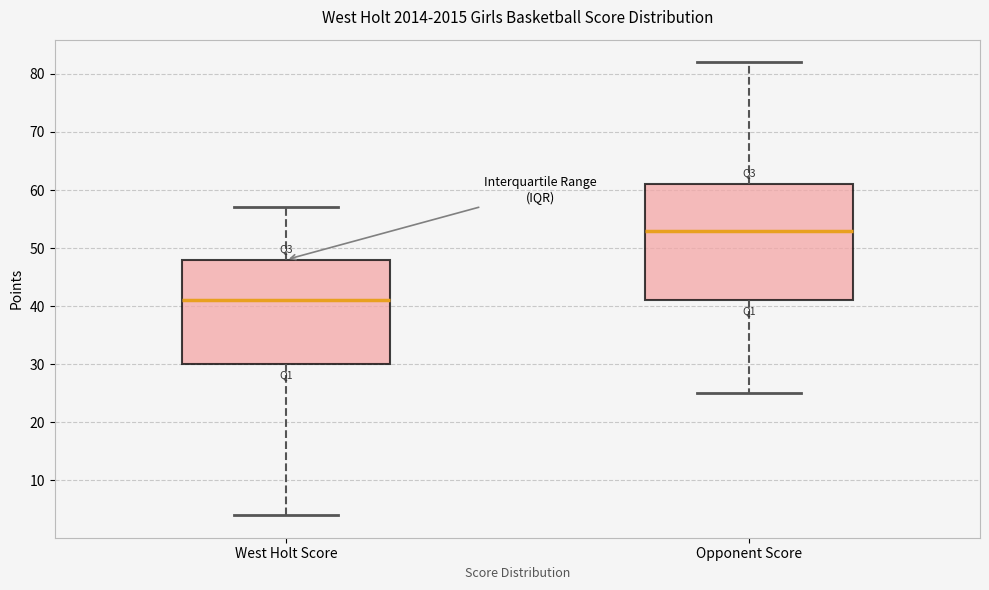

Which box is the tallest, from its lower edge to its upper edge?

Opponent Score